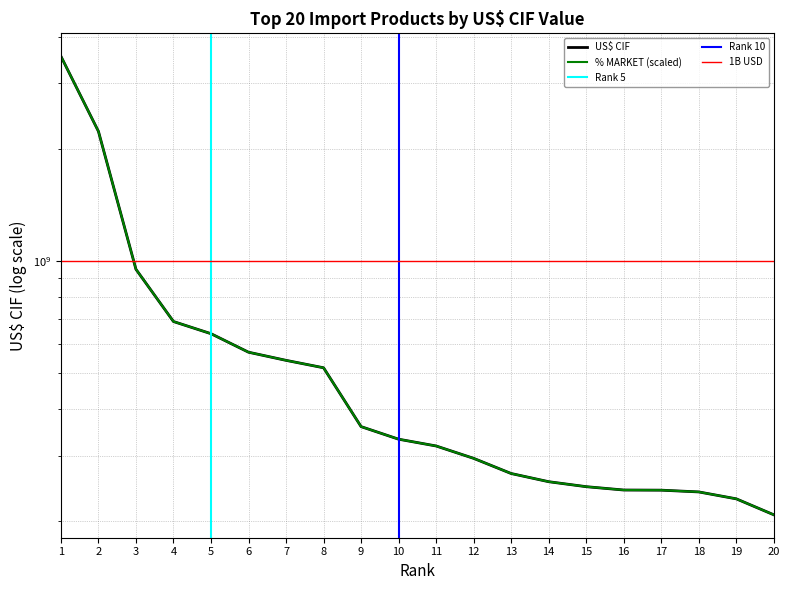

Reading left to right, extract all data points from this chart.

US$ CIF: 3546893430.9	2229828169.9	950571855.2	688183363.9	638315435.5	569270546.9	541331253.6	517086021.7	359395107.4	332505795.8	318848863.0	295373389.8	268930963.1	255662710.3	247923827.0	242856345.3	242629287.0	240009147.5	229975771.2	208366756.3
% MARKET: 3546893430.9	2229828169.9	950571855.2	688183363.9	638315435.5	569270546.9	541331253.6	517086021.7	359395107.4	332505795.8	318848863.0	295373389.8	268930963.1	255662710.3	247923827.0	242856345.3	242629287.0	240009147.5	229975771.2	208366756.3